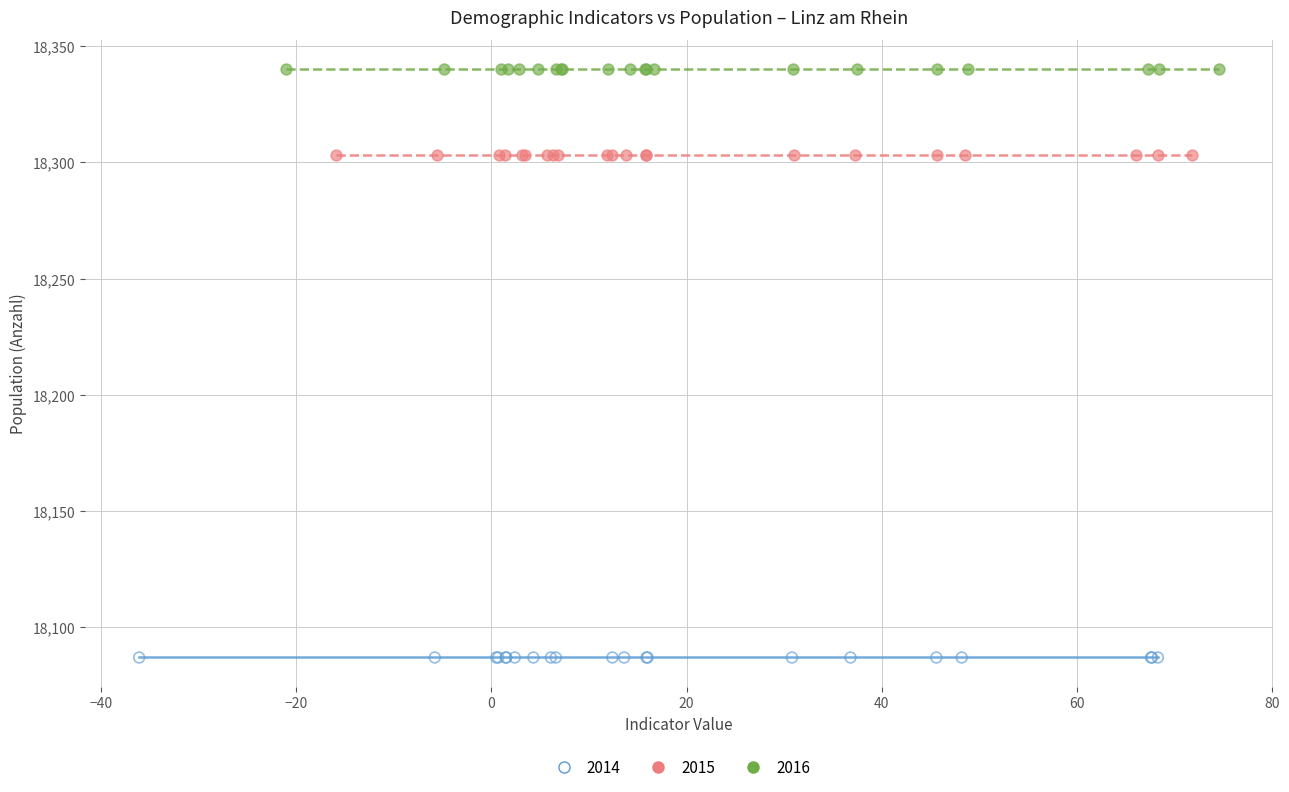

Which series contains the lowest Y value?

2014